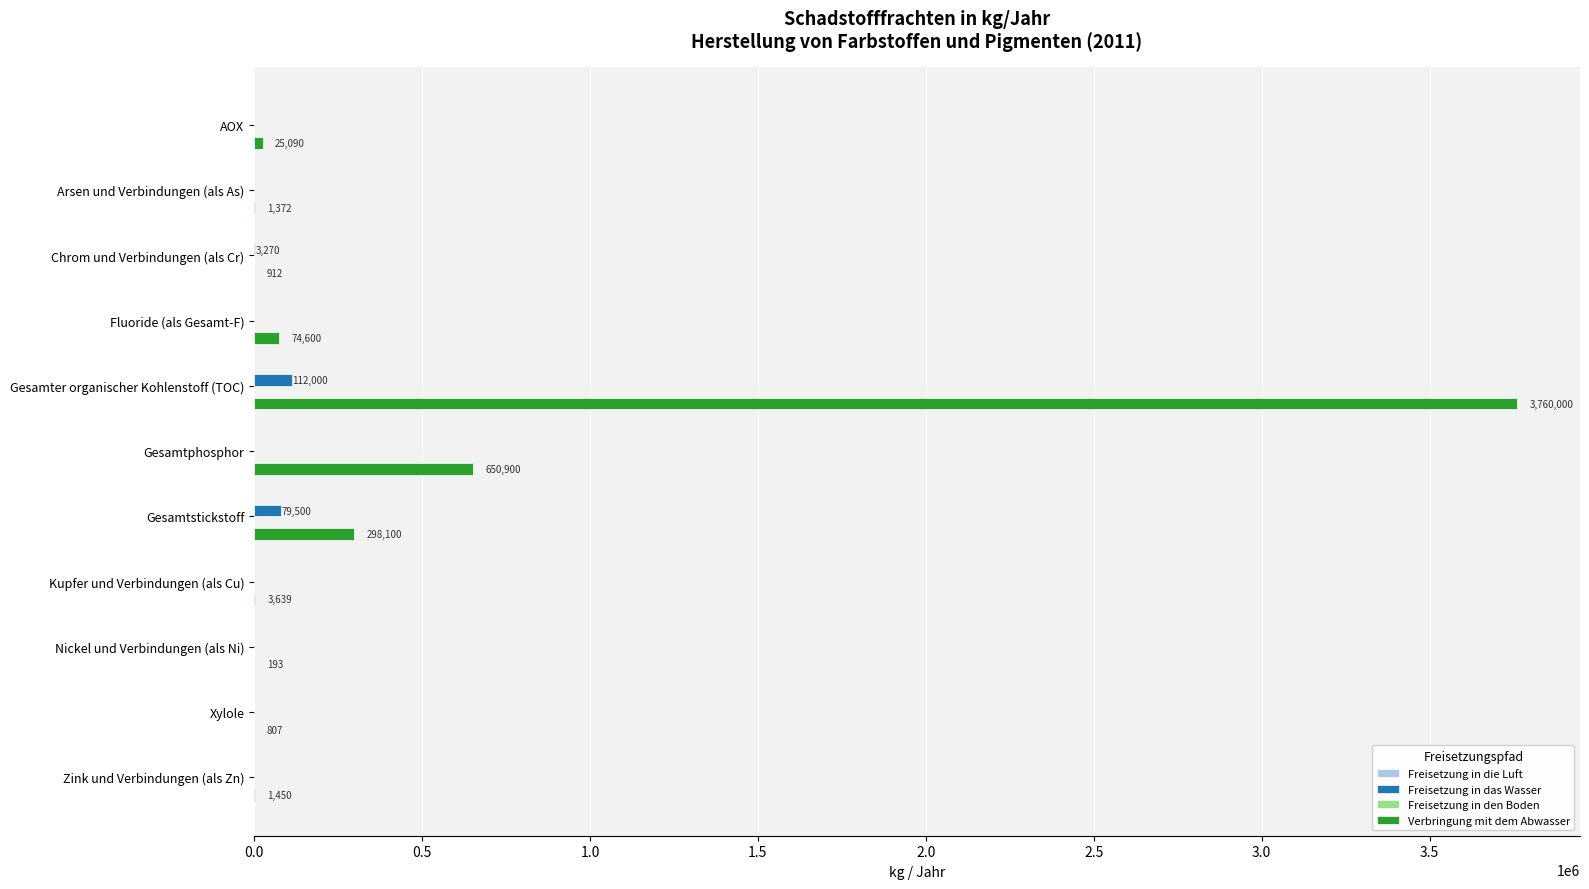

What is the sum of all Verbringung mit dem Abwasser values?

4817063